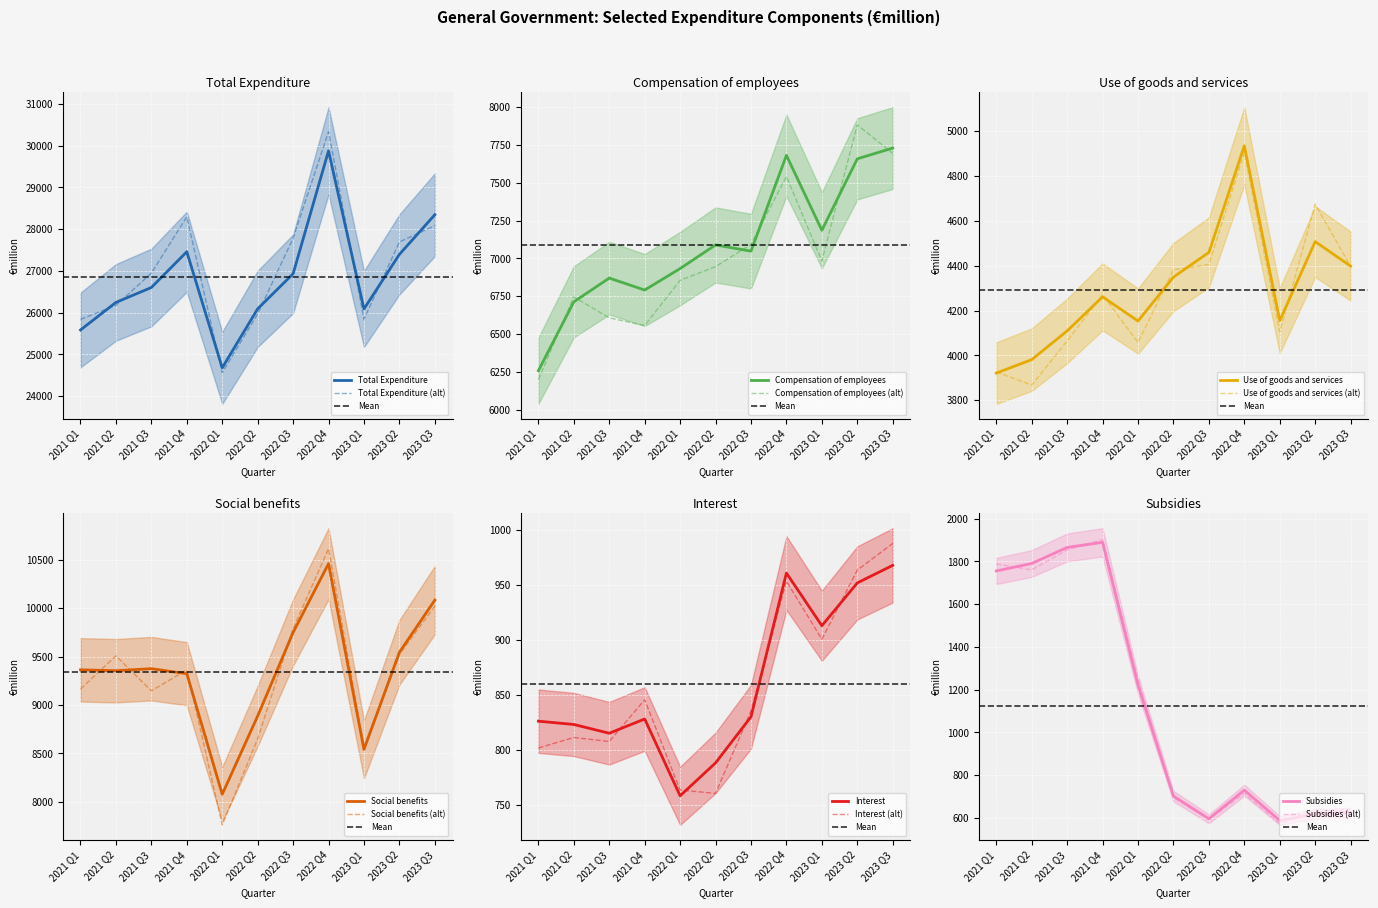

What is the label of the 6th point from the left?

2022 Q2